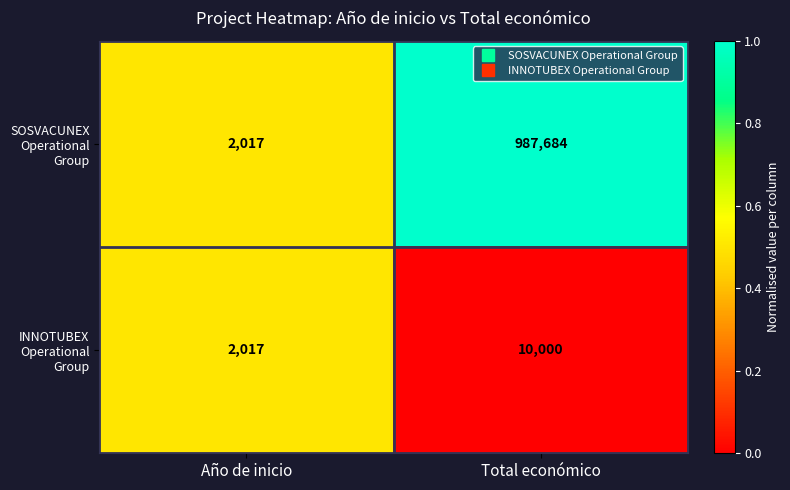

What is the total value across all series at Año de inicio?

4034